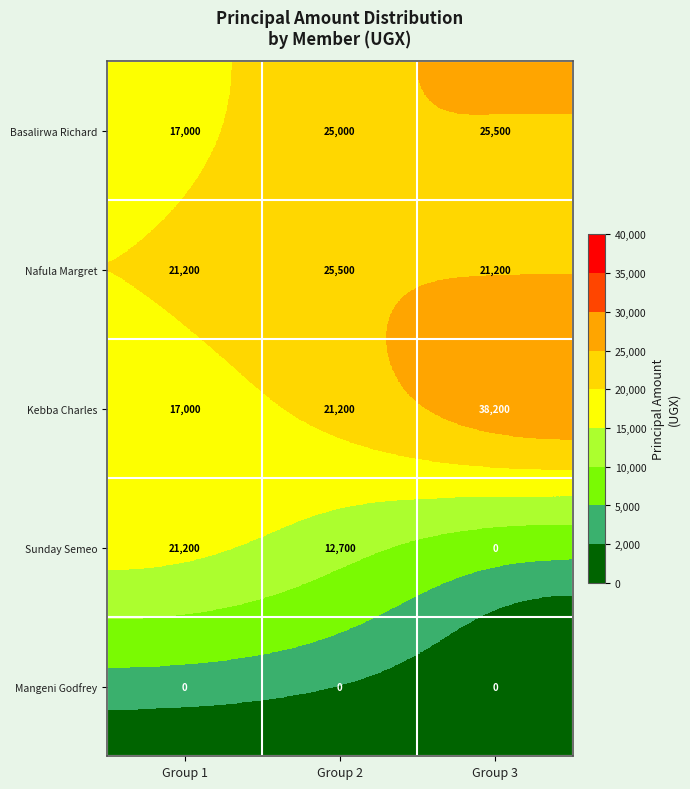

What is the sum of the Nafula Margret values at Group 3 and Group 1?

42400